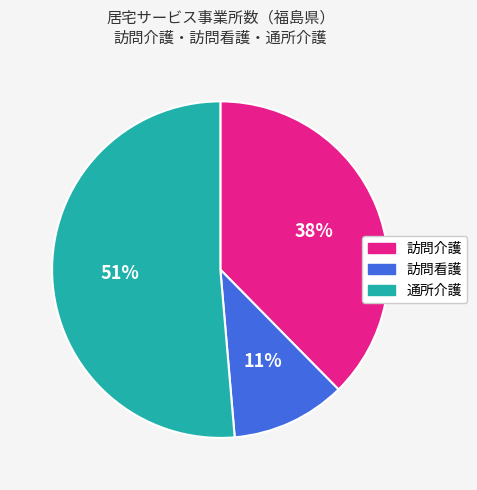

How many segments does this pie chart have?

3